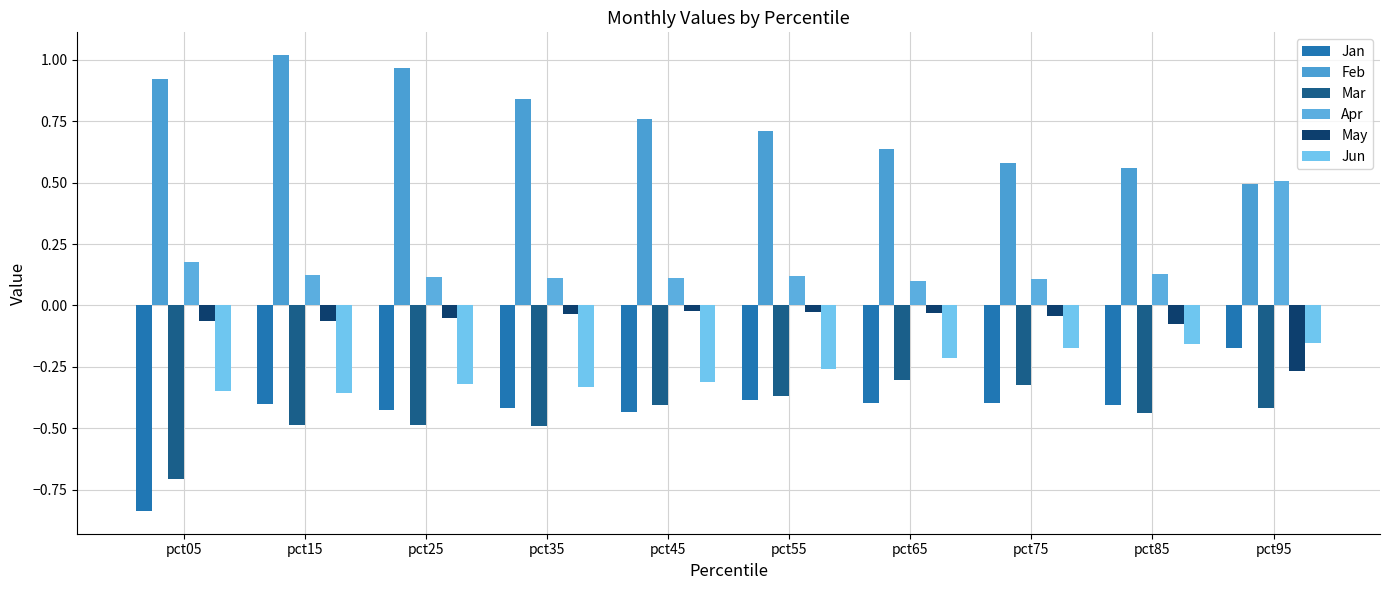

The value of Jun at pct45 is -0.3. True or false?

True